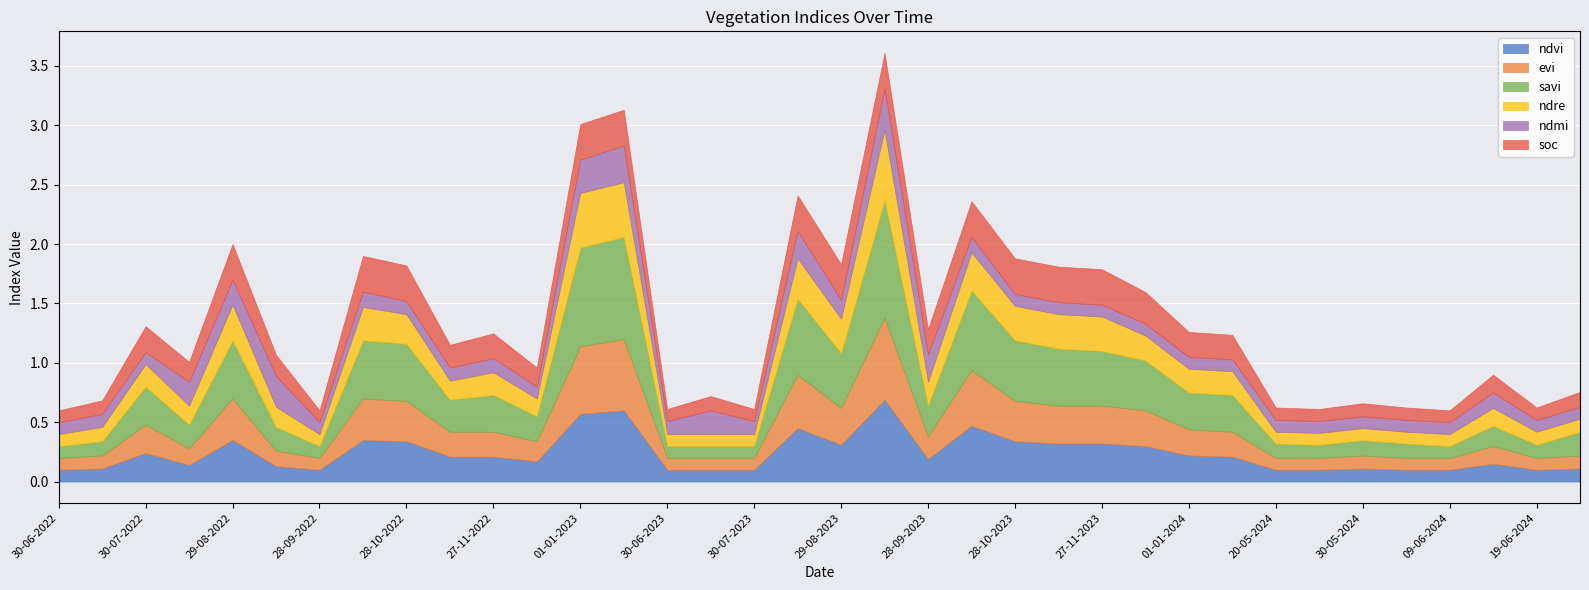

After their last crossing, which series has the higher values: soc or ndvi?

soc